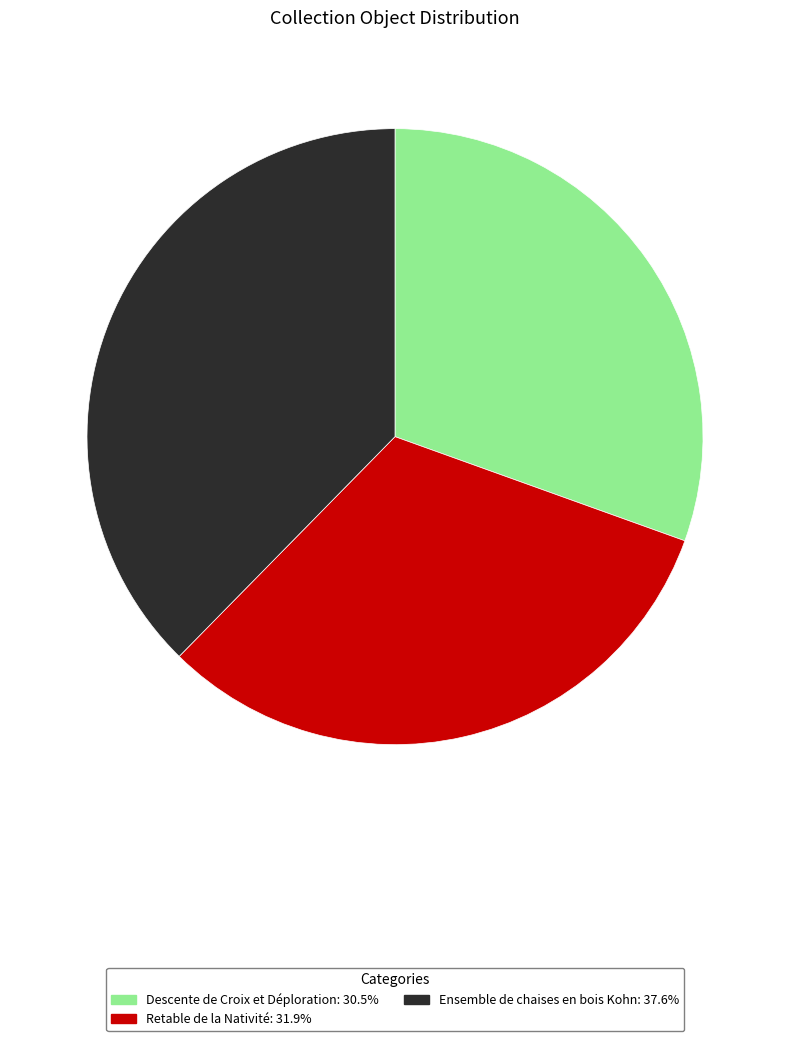

Does any single category account for the majority?

No